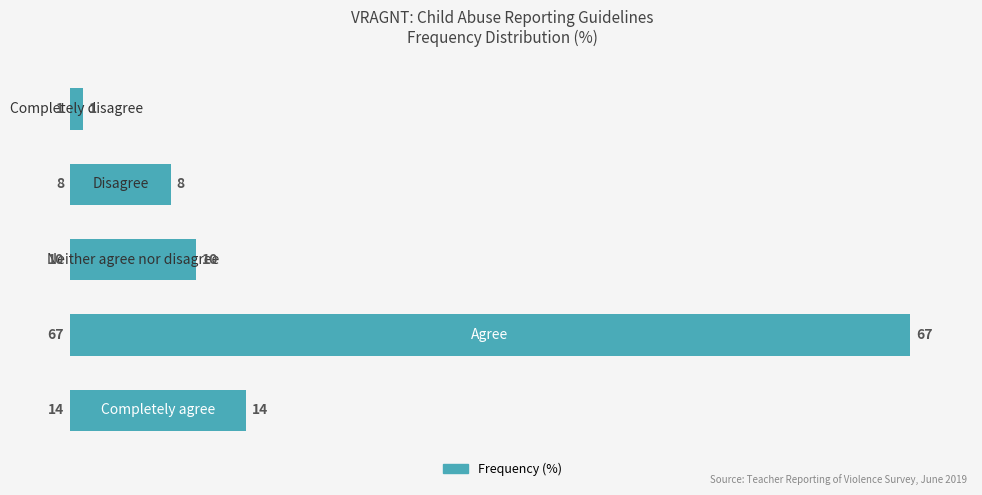

What is the difference between the maximum and minimum values?

66